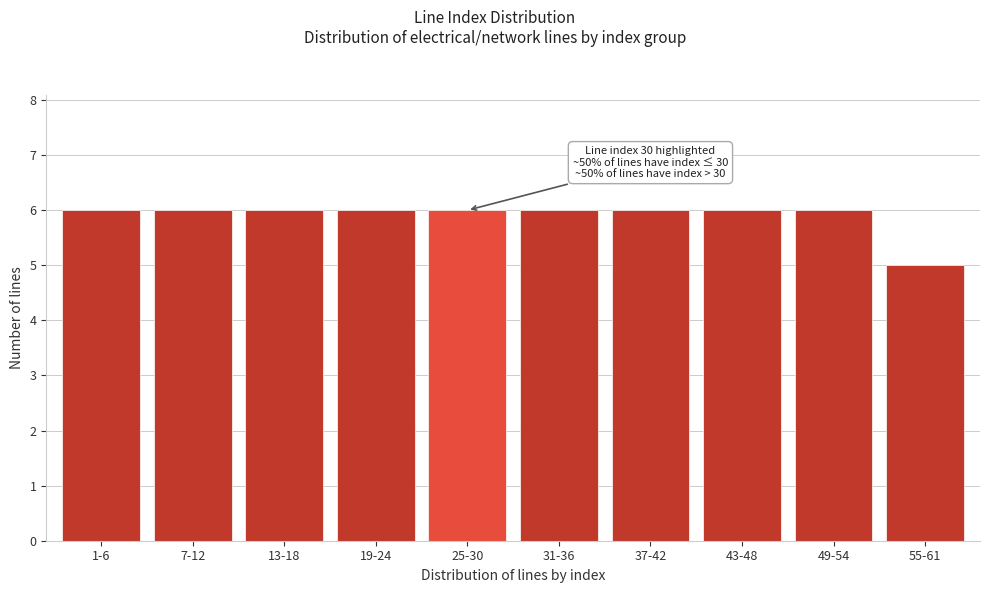

Reading left to right, transcribe all the data shown in this chart.

1-6=6	7-12=6	13-18=6	19-24=6	25-30=6	31-36=6	37-42=6	43-48=6	49-54=6	55-61=5